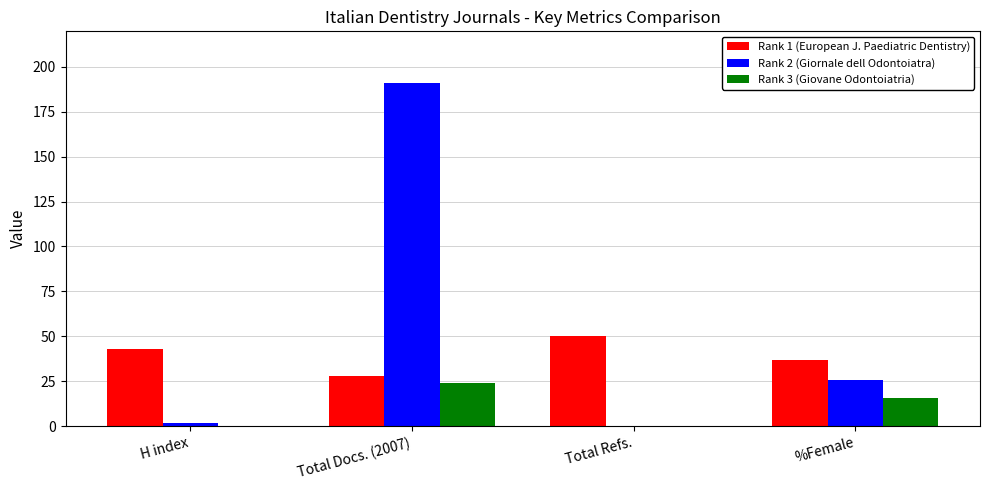

What is the greatest value displayed?

191